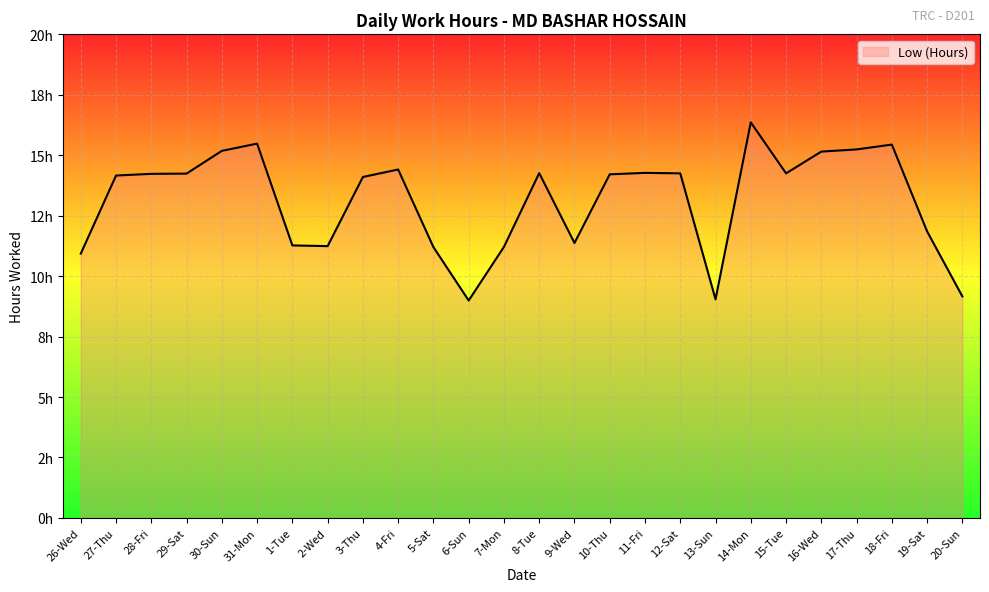

What is the sum of the values at 6-Sun and 1-Tue?

20.3